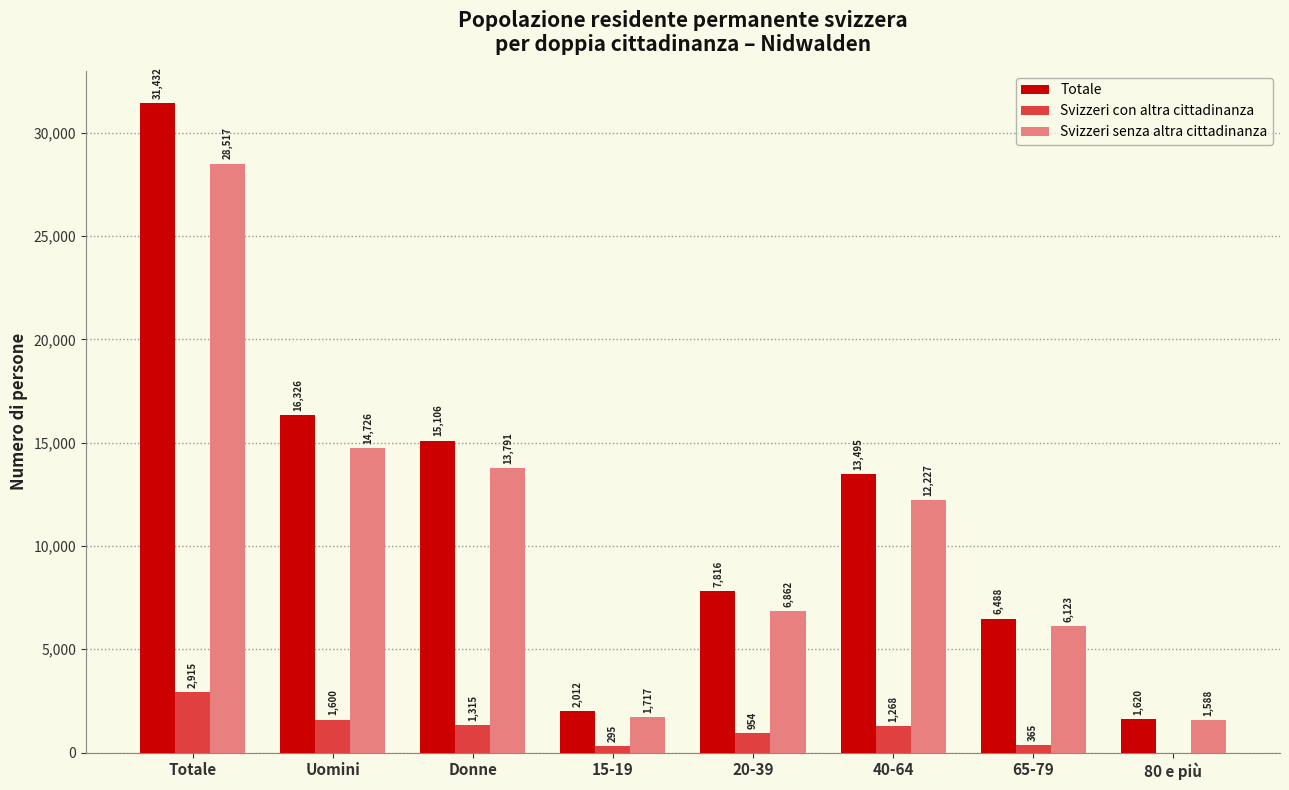

Which series changed the most between Donne and 15-19?

Totale